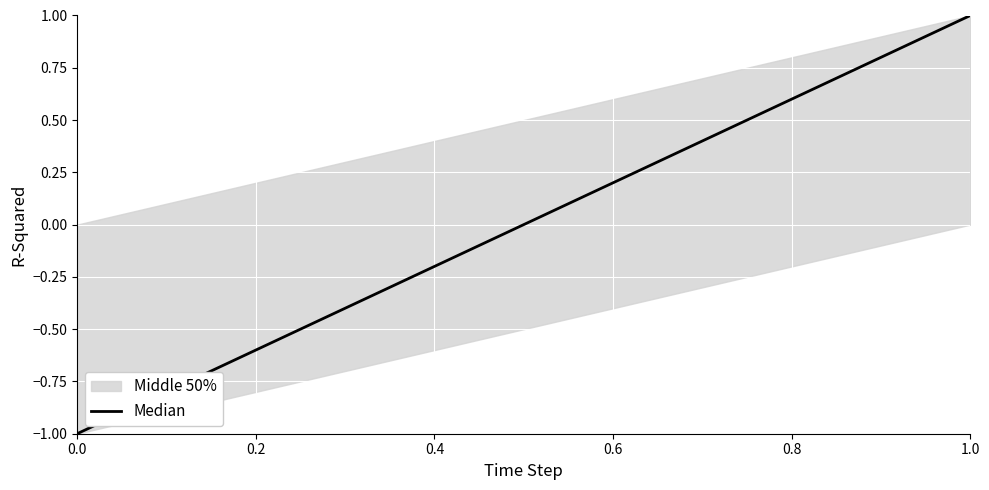

How many values are below zero?

1